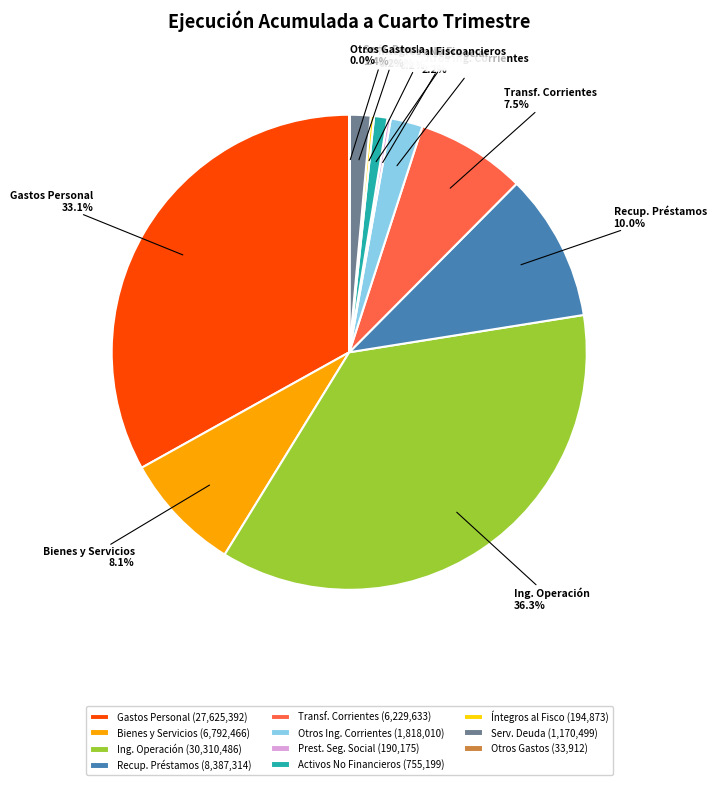

Does Serv. Deuda represent more than half of the total?

No